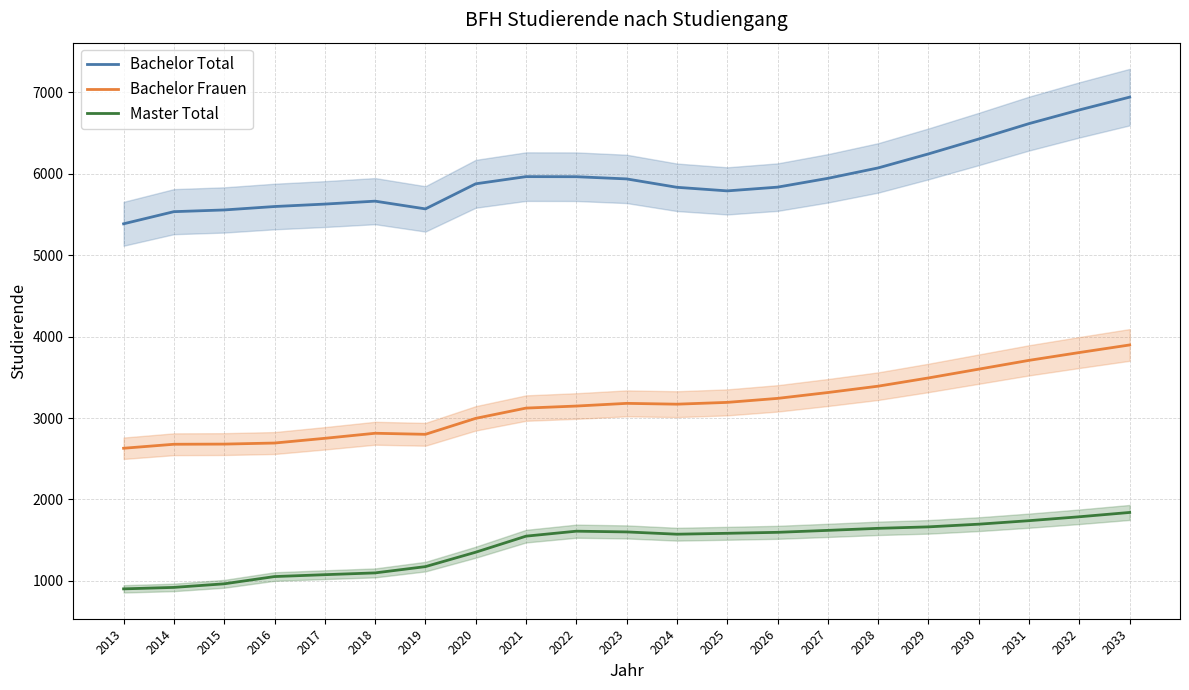

Reading right to left, what are all the values shown in this chart?

Bachelor Total: 6939	6782	6614	6425	6242	6070	5942	5834	5788	5832	5935	5962	5963	5875	5567	5662	5626	5596	5554	5533	5384
Bachelor Frauen: 3897	3804	3708	3600	3492	3391	3313	3241	3192	3170	3180	3147	3122	2996	2800	2813	2751	2693	2680	2678	2629
Master Total: 1841	1788	1740	1697	1664	1646	1621	1597	1585	1574	1602	1611	1550	1353	1176	1099	1077	1054	965	921	903